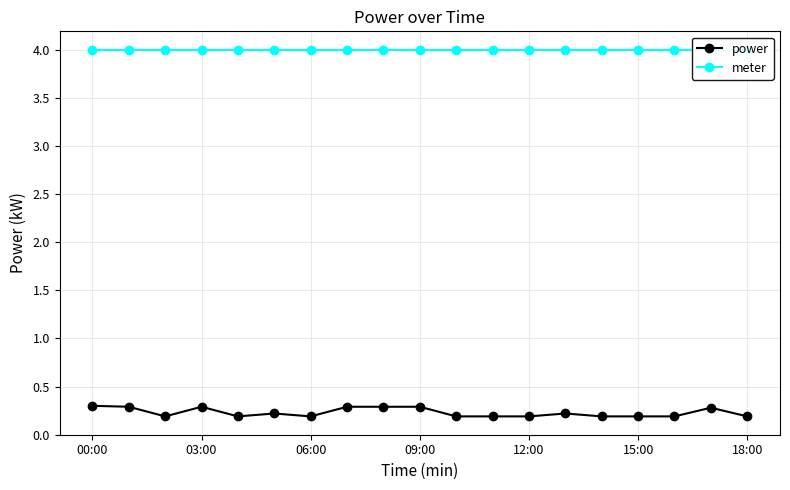

The value of power at 00:00 is 0.3. True or false?

True